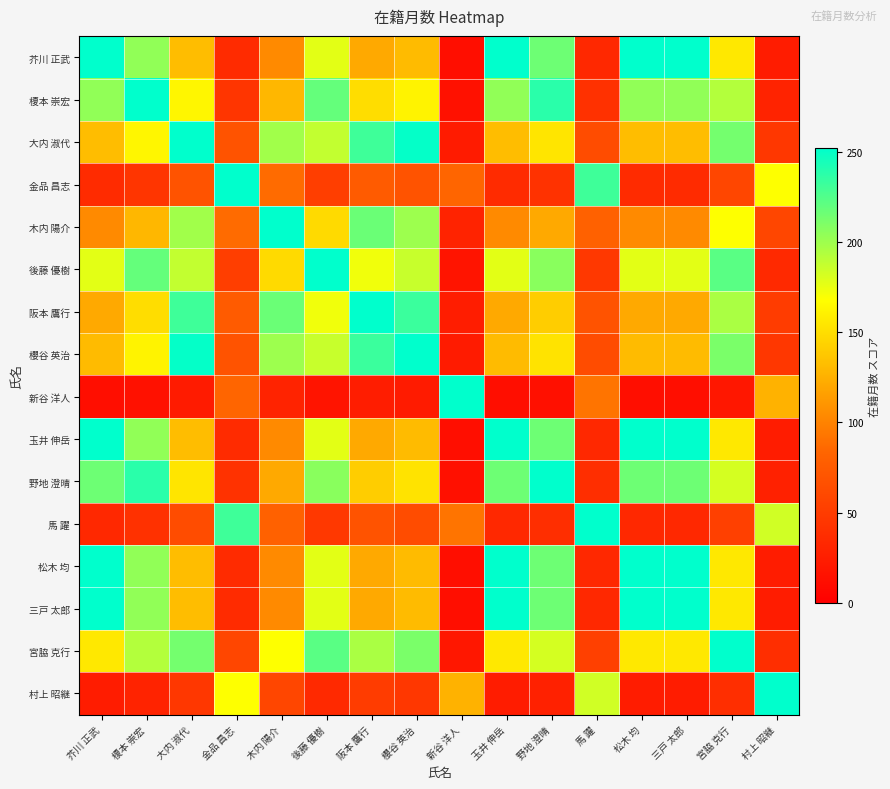

Reading left to right, what are all the values shown in this chart?

芥川 正武: 芥川 正武=252.0	榎本 崇宏=204.0	大内 淑代=132.0	金品 昌志=36.0	木内 陽介=104.0	後藤 優樹=177.0	阪本 鷹行=121.0	櫻谷 英治=131.0	新谷 洋人=12.0	玉井 伸岳=252.0	野地 澄晴=216.0	馬 躍=33.0	松木 均=252.0	三戸 太郎=252.0	宮脇 克行=156.0	村上 昭継=24.0
榎本 崇宏: 芥川 正武=204.0	榎本 崇宏=252.0	大内 淑代=163.1	金品 昌志=44.5	木内 陽介=128.5	後藤 優樹=218.6	阪本 鷹行=149.5	櫻谷 英治=161.8	新谷 洋人=14.8	玉井 伸岳=204.0	野地 澄晴=238.0	馬 躍=40.8	松木 均=204.0	三戸 太郎=204.0	宮脇 克行=192.7	村上 昭継=29.6
大内 淑代: 芥川 正武=132.0	榎本 崇宏=163.1	大内 淑代=252.0	金品 昌志=68.7	木内 陽介=198.5	後藤 優樹=187.9	阪本 鷹行=231.0	櫻谷 英治=250.1	新谷 洋人=22.9	玉井 伸岳=132.0	野地 澄晴=154.0	馬 躍=63.0	松木 均=132.0	三戸 太郎=132.0	宮脇 克行=213.2	村上 昭継=45.8
金品 昌志: 芥川 正武=36.0	榎本 崇宏=44.5	大内 淑代=68.7	金品 昌志=252.0	木内 陽介=87.2	後藤 優樹=51.3	阪本 鷹行=75.0	櫻谷 英治=69.3	新谷 洋人=84.0	玉井 伸岳=36.0	野地 澄晴=42.0	馬 躍=231.0	松木 均=36.0	三戸 太郎=36.0	宮脇 克行=58.2	村上 昭継=168.0
木内 陽介: 芥川 正武=104.0	榎本 崇宏=128.5	大内 淑代=198.5	金品 昌志=87.2	木内 陽介=252.0	後藤 優樹=148.1	阪本 鷹行=216.6	櫻谷 英治=200.1	新谷 洋人=29.1	玉井 伸岳=104.0	野地 澄晴=121.3	馬 躍=80.0	松木 均=104.0	三戸 太郎=104.0	宮脇 克行=168.0	村上 昭継=58.2
後藤 優樹: 芥川 正武=177.0	榎本 崇宏=218.6	大内 淑代=187.9	金品 昌志=51.3	木内 陽介=148.1	後藤 優樹=252.0	阪本 鷹行=172.3	櫻谷 英治=186.5	新谷 洋人=17.1	玉井 伸岳=177.0	野地 澄晴=206.5	馬 躍=47.0	松木 均=177.0	三戸 太郎=177.0	宮脇 克行=222.1	村上 昭継=34.2
阪本 鷹行: 芥川 正武=121.0	榎本 崇宏=149.5	大内 淑代=231.0	金品 昌志=75.0	木内 陽介=216.6	後藤 優樹=172.3	阪本 鷹行=252.0	櫻谷 英治=232.8	新谷 洋人=25.0	玉井 伸岳=121.0	野地 澄晴=141.2	馬 躍=68.7	松木 均=121.0	三戸 太郎=121.0	宮脇 克行=195.5	村上 昭継=50.0
櫻谷 英治: 芥川 正武=131.0	榎本 崇宏=161.8	大内 淑代=250.1	金品 昌志=69.3	木内 陽介=200.1	後藤 優樹=186.5	阪本 鷹行=232.8	櫻谷 英治=252.0	新谷 洋人=23.1	玉井 伸岳=131.0	野地 澄晴=152.8	馬 躍=63.5	松木 均=131.0	三戸 太郎=131.0	宮脇 克行=211.6	村上 昭継=46.2
新谷 洋人: 芥川 正武=12.0	榎本 崇宏=14.8	大内 淑代=22.9	金品 昌志=84.0	木内 陽介=29.1	後藤 優樹=17.1	阪本 鷹行=25.0	櫻谷 英治=23.1	新谷 洋人=252.0	玉井 伸岳=12.0	野地 澄晴=14.0	馬 躍=91.6	松木 均=12.0	三戸 太郎=12.0	宮脇 克行=19.4	村上 昭継=126.0
玉井 伸岳: 芥川 正武=252.0	榎本 崇宏=204.0	大内 淑代=132.0	金品 昌志=36.0	木内 陽介=104.0	後藤 優樹=177.0	阪本 鷹行=121.0	櫻谷 英治=131.0	新谷 洋人=12.0	玉井 伸岳=252.0	野地 澄晴=216.0	馬 躍=33.0	松木 均=252.0	三戸 太郎=252.0	宮脇 克行=156.0	村上 昭継=24.0
野地 澄晴: 芥川 正武=216.0	榎本 崇宏=238.0	大内 淑代=154.0	金品 昌志=42.0	木内 陽介=121.3	後藤 優樹=206.5	阪本 鷹行=141.2	櫻谷 英治=152.8	新谷 洋人=14.0	玉井 伸岳=216.0	野地 澄晴=252.0	馬 躍=38.5	松木 均=216.0	三戸 太郎=216.0	宮脇 克行=182.0	村上 昭継=28.0
馬 躍: 芥川 正武=33.0	榎本 崇宏=40.8	大内 淑代=63.0	金品 昌志=231.0	木内 陽介=80.0	後藤 優樹=47.0	阪本 鷹行=68.7	櫻谷 英治=63.5	新谷 洋人=91.6	玉井 伸岳=33.0	野地 澄晴=38.5	馬 躍=252.0	松木 均=33.0	三戸 太郎=33.0	宮脇 克行=53.3	村上 昭継=183.3
松木 均: 芥川 正武=252.0	榎本 崇宏=204.0	大内 淑代=132.0	金品 昌志=36.0	木内 陽介=104.0	後藤 優樹=177.0	阪本 鷹行=121.0	櫻谷 英治=131.0	新谷 洋人=12.0	玉井 伸岳=252.0	野地 澄晴=216.0	馬 躍=33.0	松木 均=252.0	三戸 太郎=252.0	宮脇 克行=156.0	村上 昭継=24.0
三戸 太郎: 芥川 正武=252.0	榎本 崇宏=204.0	大内 淑代=132.0	金品 昌志=36.0	木内 陽介=104.0	後藤 優樹=177.0	阪本 鷹行=121.0	櫻谷 英治=131.0	新谷 洋人=12.0	玉井 伸岳=252.0	野地 澄晴=216.0	馬 躍=33.0	松木 均=252.0	三戸 太郎=252.0	宮脇 克行=156.0	村上 昭継=24.0
宮脇 克行: 芥川 正武=156.0	榎本 崇宏=192.7	大内 淑代=213.2	金品 昌志=58.2	木内 陽介=168.0	後藤 優樹=222.1	阪本 鷹行=195.5	櫻谷 英治=211.6	新谷 洋人=19.4	玉井 伸岳=156.0	野地 澄晴=182.0	馬 躍=53.3	松木 均=156.0	三戸 太郎=156.0	宮脇 克行=252.0	村上 昭継=38.8
村上 昭継: 芥川 正武=24.0	榎本 崇宏=29.6	大内 淑代=45.8	金品 昌志=168.0	木内 陽介=58.2	後藤 優樹=34.2	阪本 鷹行=50.0	櫻谷 英治=46.2	新谷 洋人=126.0	玉井 伸岳=24.0	野地 澄晴=28.0	馬 躍=183.3	松木 均=24.0	三戸 太郎=24.0	宮脇 克行=38.8	村上 昭継=252.0